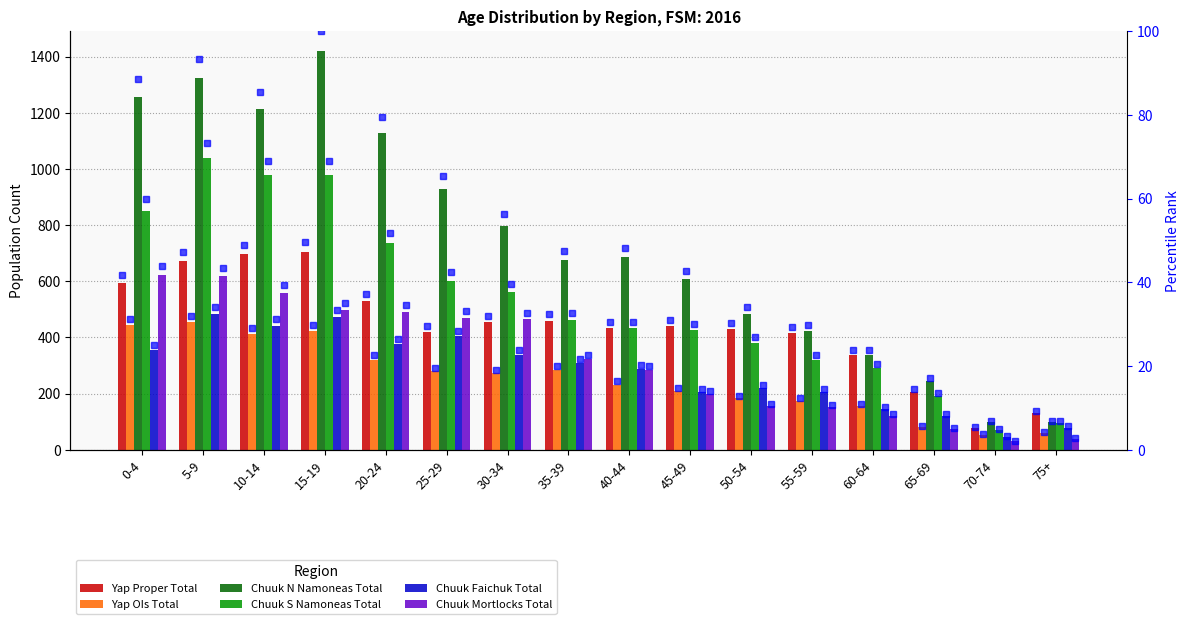

What position from the right is 0-4?

16